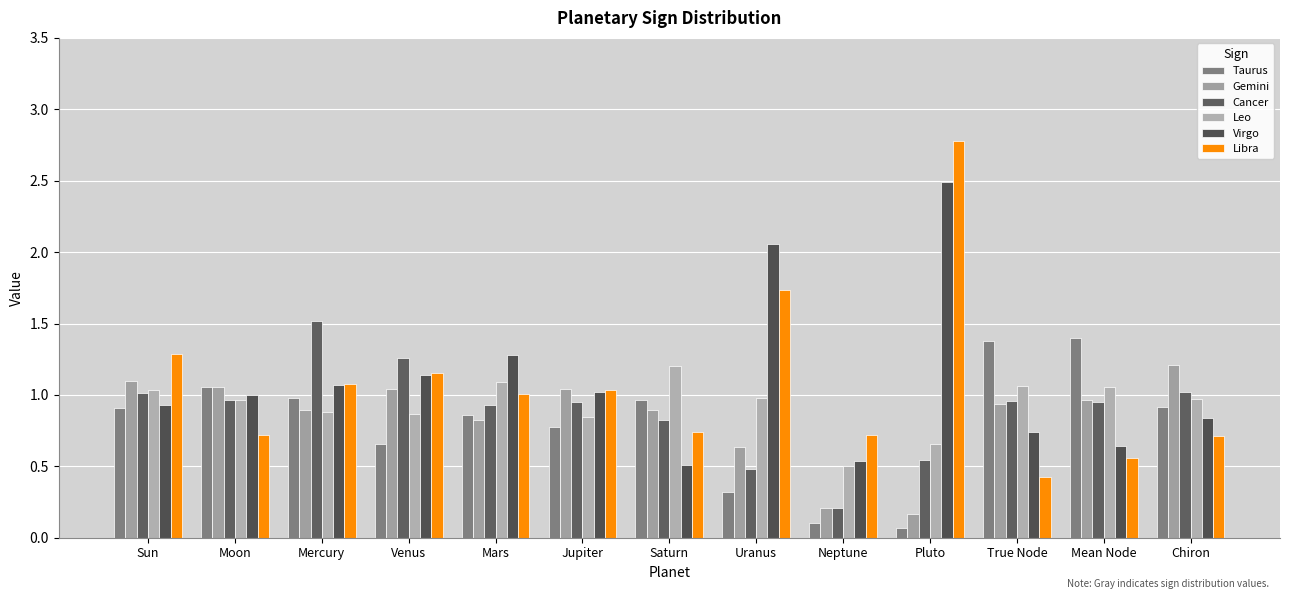

What is the sum of all Cancer values?

11.6